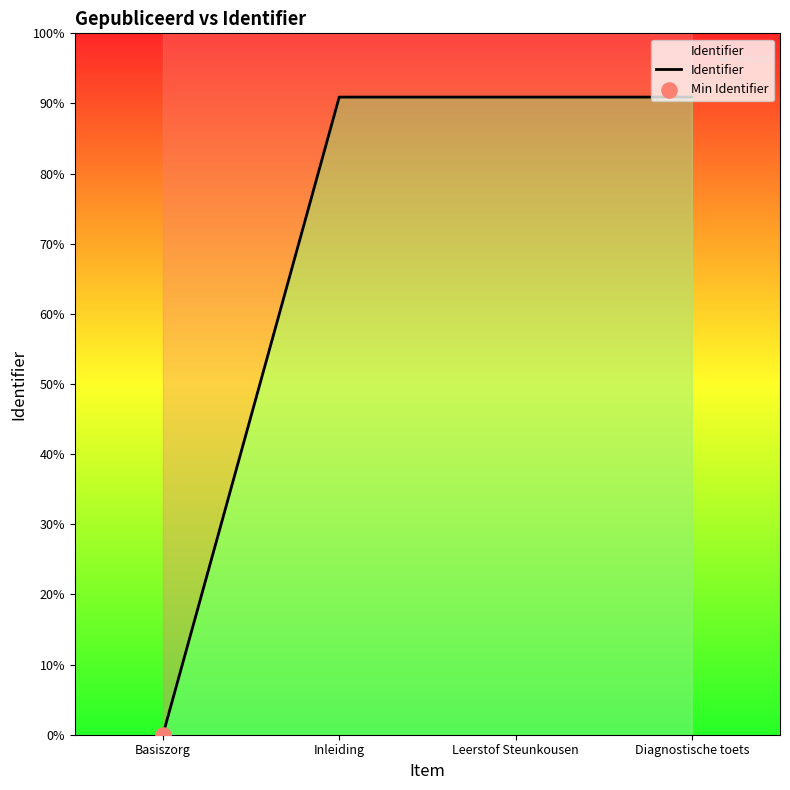

Which has a higher value, Leerstof Steunkousen or Basiszorg?

Leerstof Steunkousen